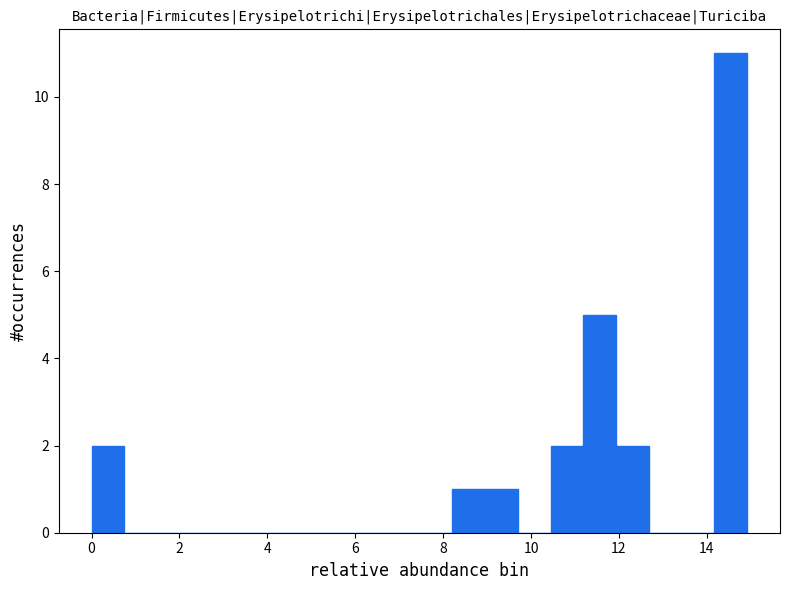

Read against the x-axis, roughly where is the centre of the tallest bar?

14.6